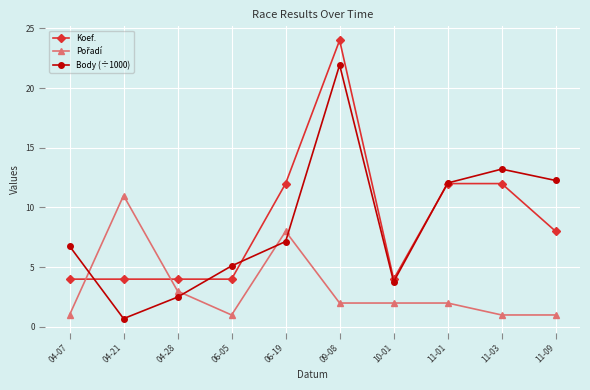

How many interior local valleys does the Body (÷1000) series have?

2